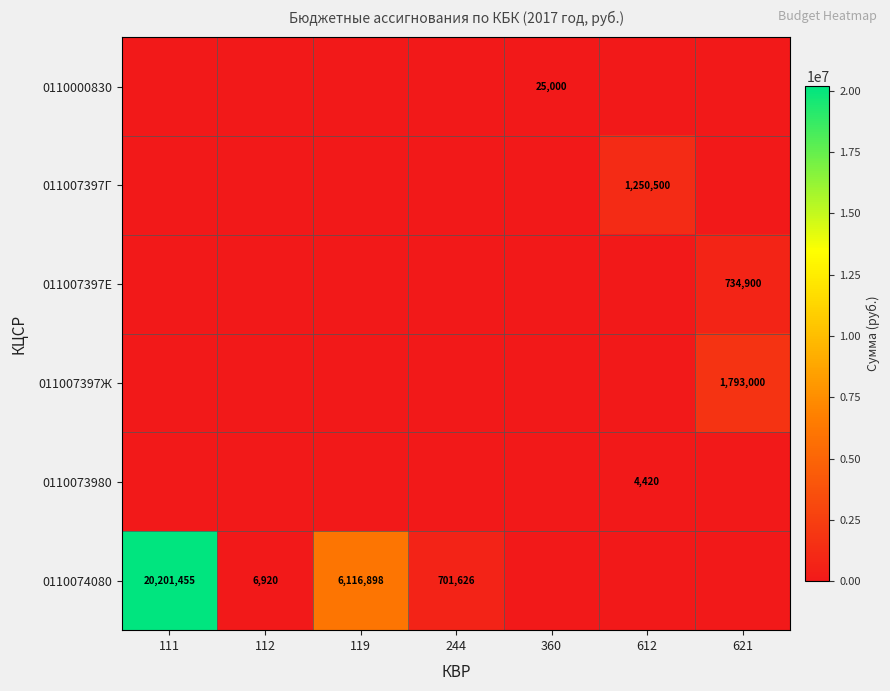

The 011007397Ж series shows 1080536 at 621. True or false?

False